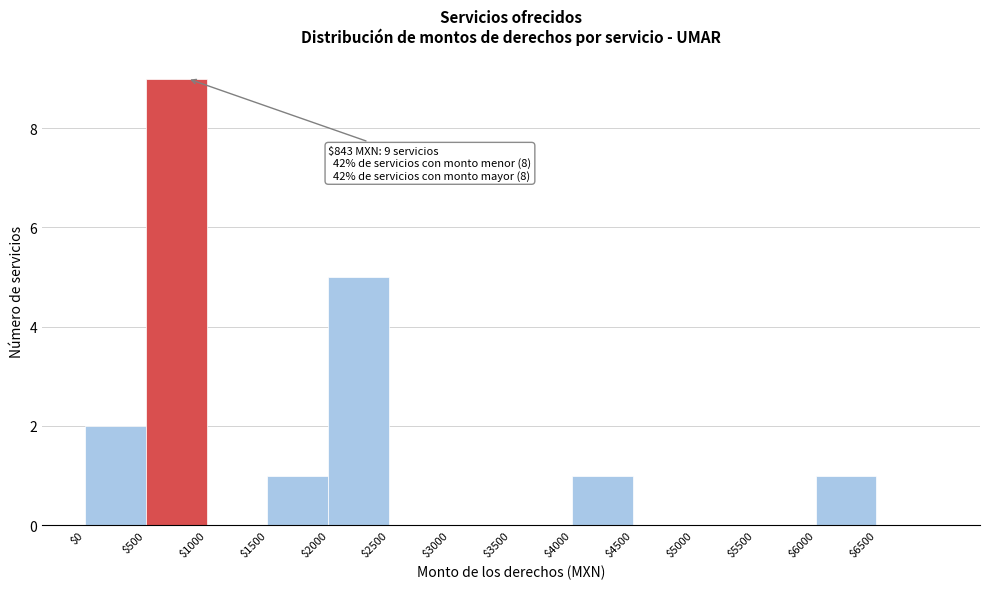

Over which range of the x-axis is the bar tallest?

500 to 1000